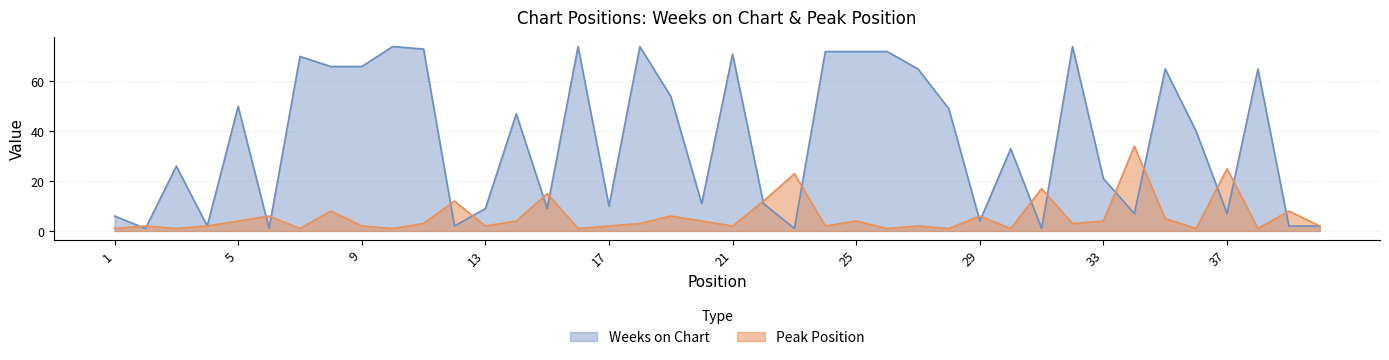

At which category does the chart reach its minimum across all series?

2